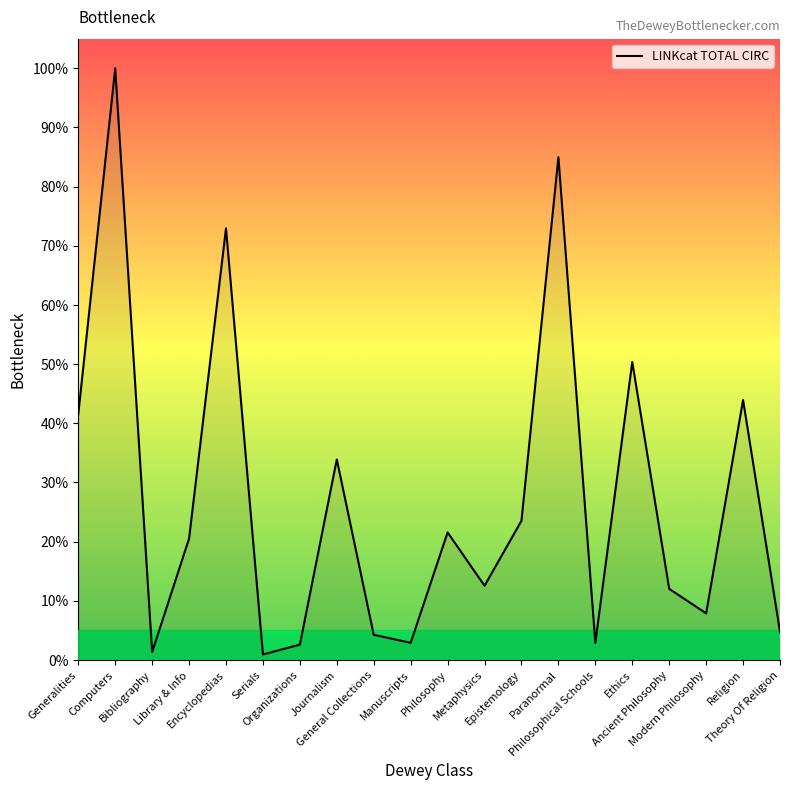

How many categories are shown in the chart?

20